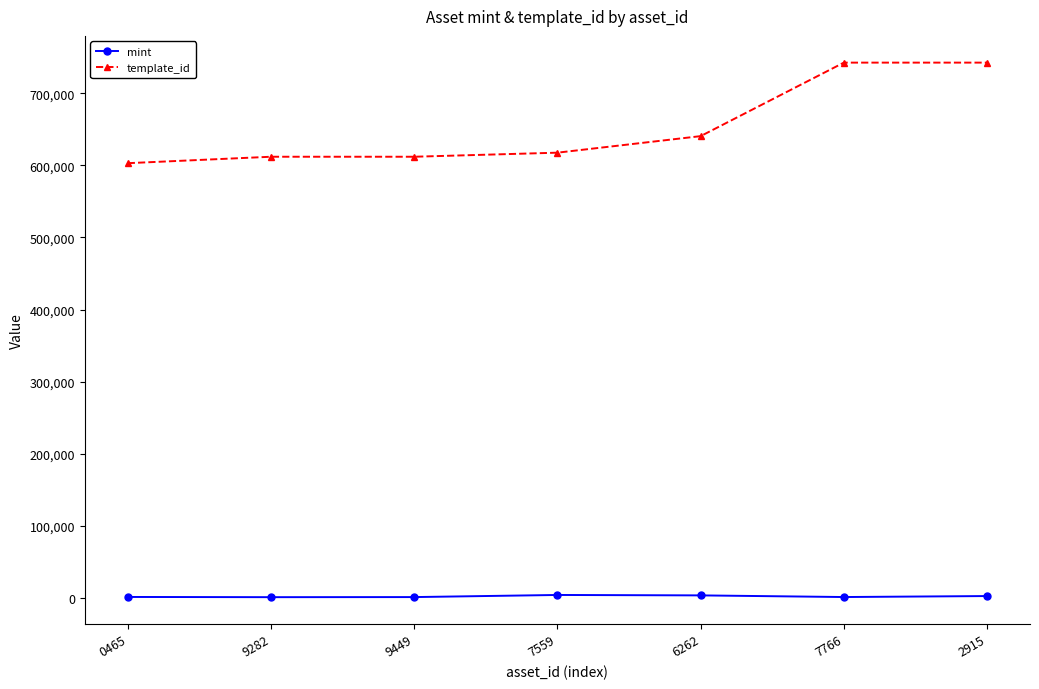

What is the label of the 5th point from the left?

6262